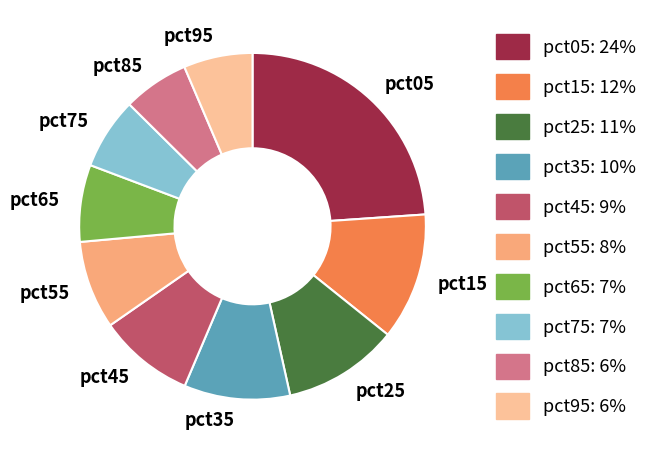

Which category has the biggest portion of the pie?

pct05